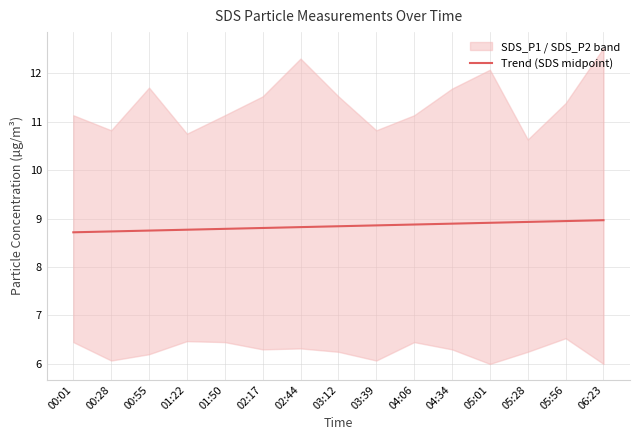

How many lines are shown in the chart?

1